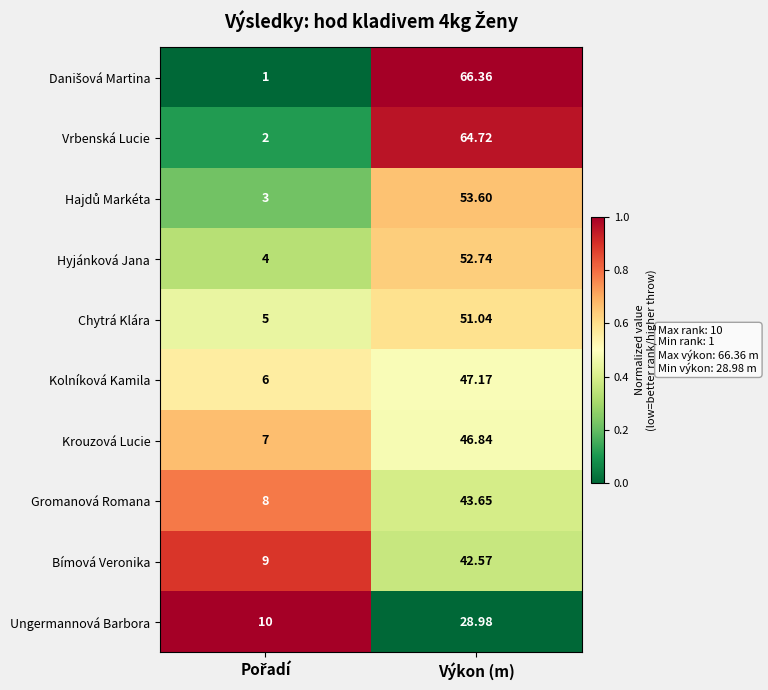

Which category has the highest value in the Hyjánková Jana series?

Výkon (m)